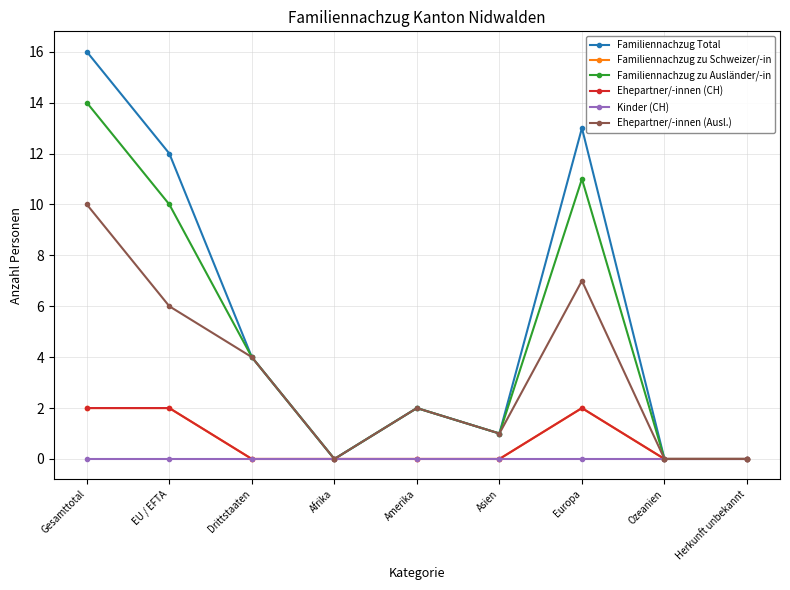

Reading right to left, transcribe all the data shown in this chart.

Familiennachzug Total: Herkunft unbekannt=0	Ozeanien=0	Europa=13	Asien=1	Amerika=2	Afrika=0	Drittstaaten=4	EU / EFTA=12	Gesamttotal=16
Familiennachzug zu Schweizer/-in: Herkunft unbekannt=0	Ozeanien=0	Europa=2	Asien=0	Amerika=0	Afrika=0	Drittstaaten=0	EU / EFTA=2	Gesamttotal=2
Familiennachzug zu Ausländer/-in: Herkunft unbekannt=0	Ozeanien=0	Europa=11	Asien=1	Amerika=2	Afrika=0	Drittstaaten=4	EU / EFTA=10	Gesamttotal=14
Ehepartner/-innen (CH): Herkunft unbekannt=0	Ozeanien=0	Europa=2	Asien=0	Amerika=0	Afrika=0	Drittstaaten=0	EU / EFTA=2	Gesamttotal=2
Kinder (CH): Herkunft unbekannt=0	Ozeanien=0	Europa=0	Asien=0	Amerika=0	Afrika=0	Drittstaaten=0	EU / EFTA=0	Gesamttotal=0
Ehepartner/-innen (Ausl.): Herkunft unbekannt=0	Ozeanien=0	Europa=7	Asien=1	Amerika=2	Afrika=0	Drittstaaten=4	EU / EFTA=6	Gesamttotal=10